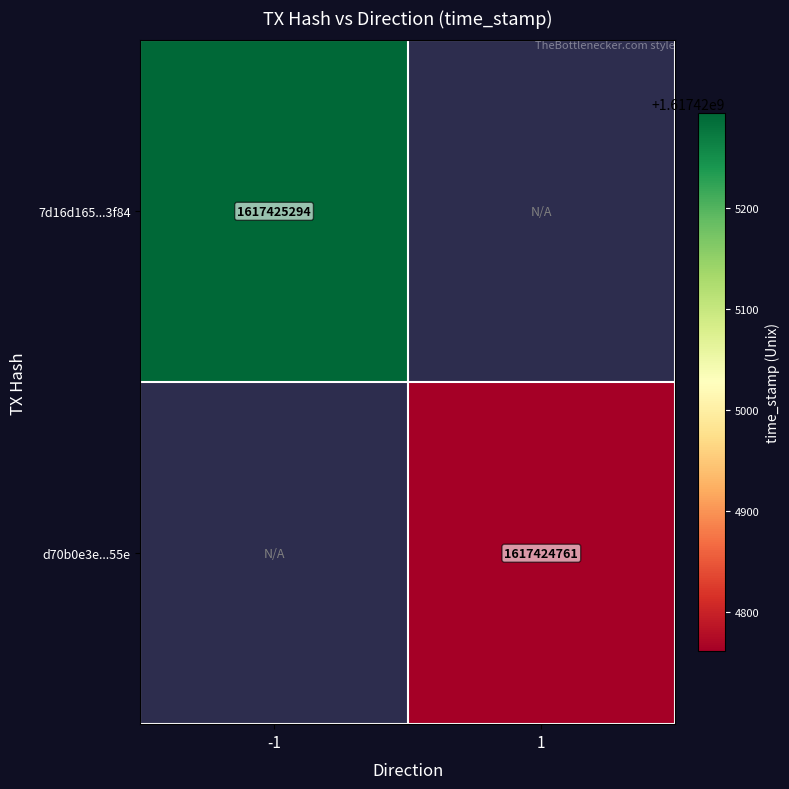

Rank the series by their average value, from highest to lowest.

7d16d165af9a36640c1e247d5d49e37dccf3f84, d70b0e3e1106c0ec5516edec9e88dc7005f155e